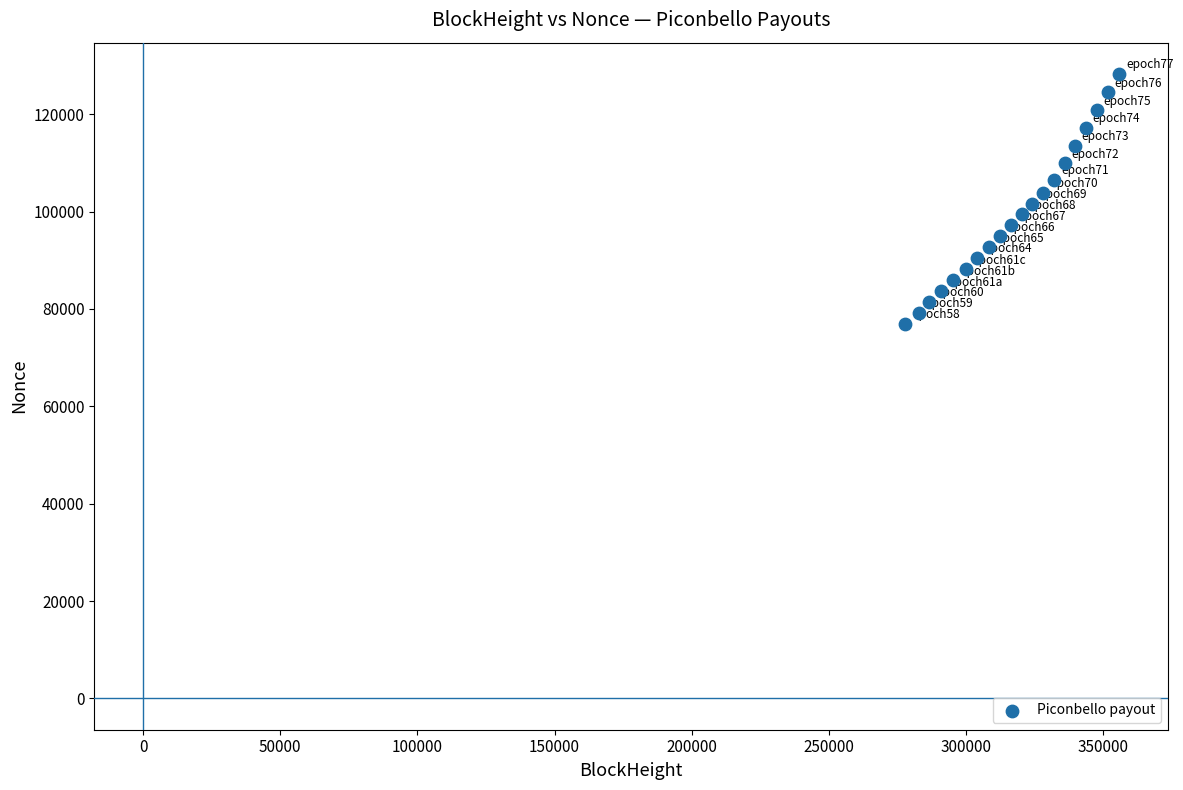

What is the range of Y values (max minus min)?

51314